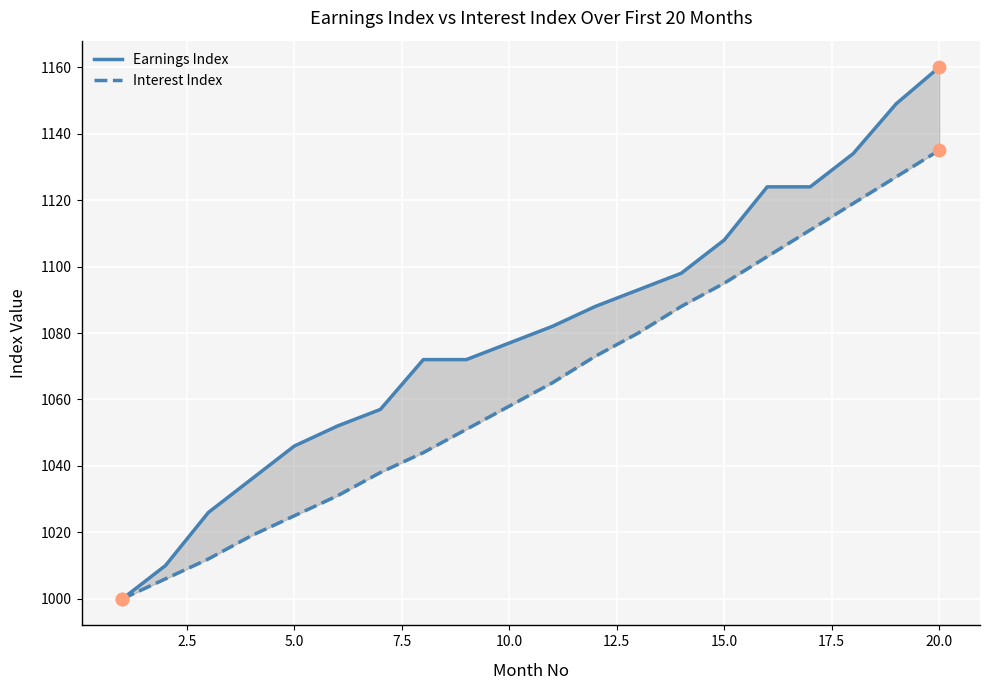

Which series contains the highest Y value?

Earnings Index